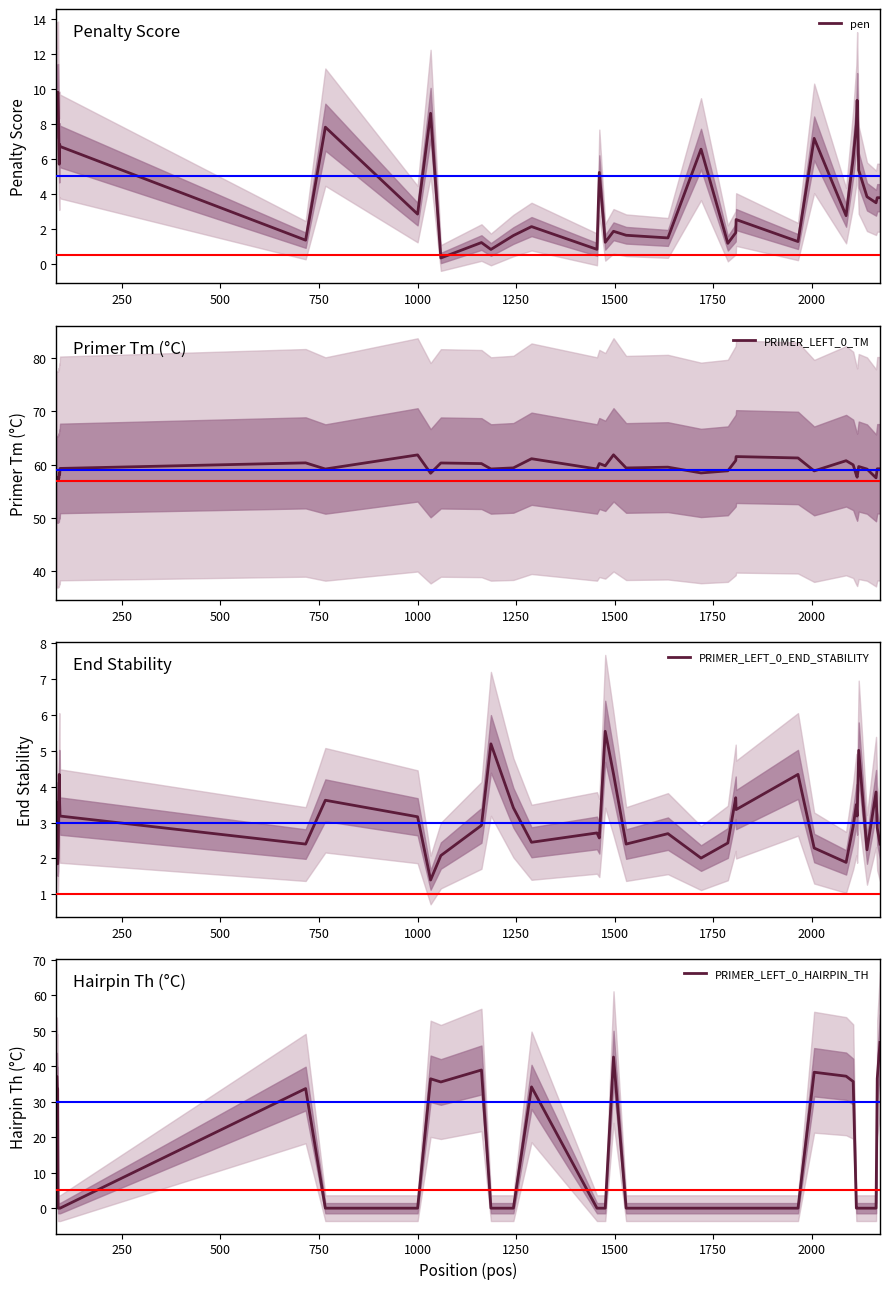

Reading left to right, transcribe all the data shown in this chart.

pen: 9.8	9.8	8.7	9.8	9.8	8.3	6.6	5.7	6.8	6.7	1.3	7.8	2.8	8.6	0.3	1.2	0.8	1.6	2.1	0.8	5.2	1.2	1.8	1.6	1.5	6.6	1.2	1.8	2.5	1.3	7.2	2.7	6.0	8.0	9.4	5.4	3.8	3.5	3.8	3.8
PRIMER_LEFT_0_TM: 57.2	57.2	57.3	57.2	57.2	57.7	57.4	58.3	58.2	59.3	60.3	59.2	61.8	58.4	60.3	60.2	59.2	59.4	61.1	59.2	60.2	59.8	61.8	59.4	59.5	58.4	58.8	60.8	61.5	61.3	58.8	60.7	60.0	58.0	57.6	59.6	59.2	57.5	59.2	59.2
PRIMER_LEFT_0_END_STABILITY: 3.5	3.2	2.7	1.9	2.0	2.9	3.7	4.3	3.5	3.2	2.4	3.6	3.2	1.4	2.1	2.9	5.2	3.4	2.5	2.7	2.6	5.5	4.3	2.4	2.7	2.0	2.4	3.7	3.4	4.3	2.3	1.9	2.9	3.5	3.2	5.0	2.2	3.9	2.9	2.4
PRIMER_LEFT_0_HAIRPIN_TH: 37.1	37.1	33.6	33.6	0.0	0.0	0.0	0.0	0.0	0.0	33.7	0.0	0.0	36.4	35.5	38.9	0.0	0.0	34.1	0.0	0.0	0.0	42.6	0.0	0.0	0.0	0.0	0.0	0.0	0.0	38.3	37.2	35.7	0.0	0.0	0.0	0.0	0.0	36.5	46.7